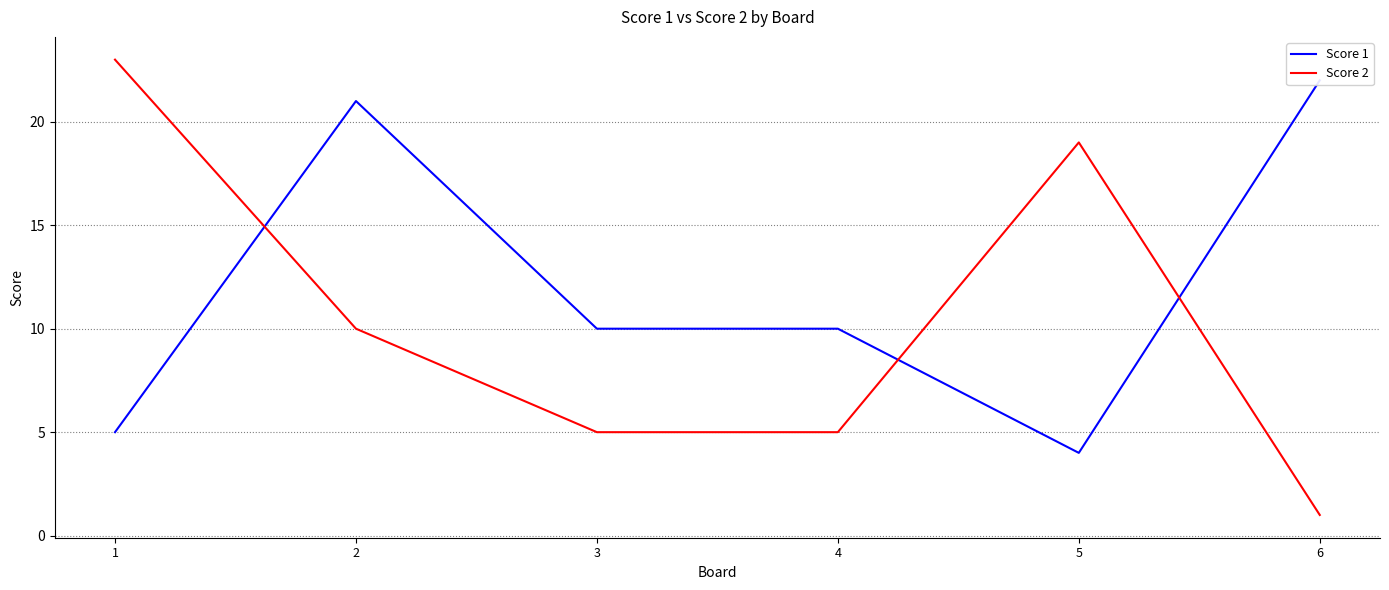

Is the value of Score 2 at 3 greater than the value of Score 1 at 5?

Yes